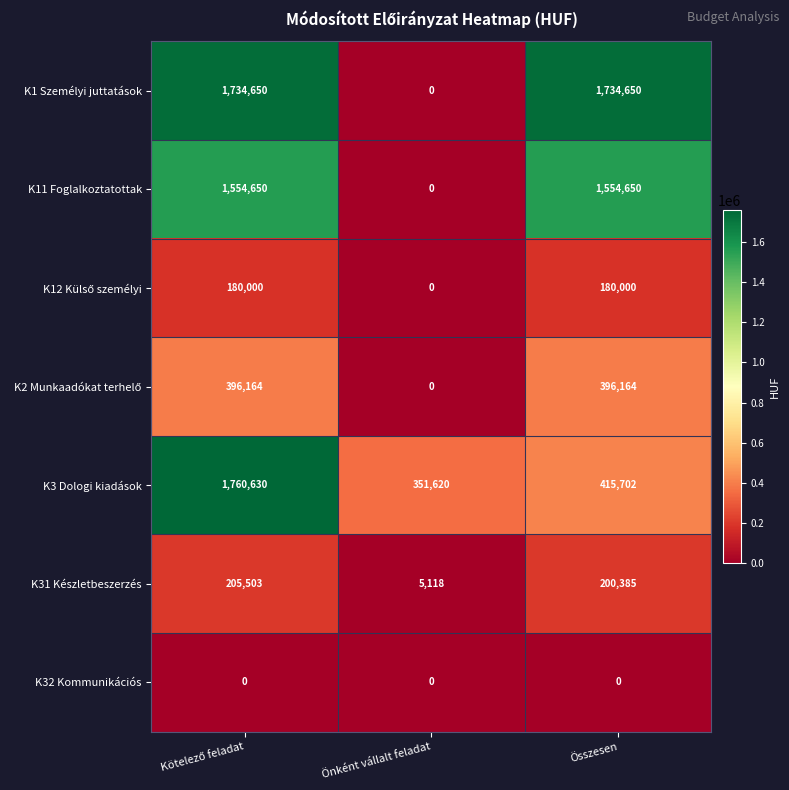

Is the value of K31 Készletbeszerzés at Önként vállalt feladat greater than the value of K1 Személyi juttatások at Önként vállalt feladat?

Yes